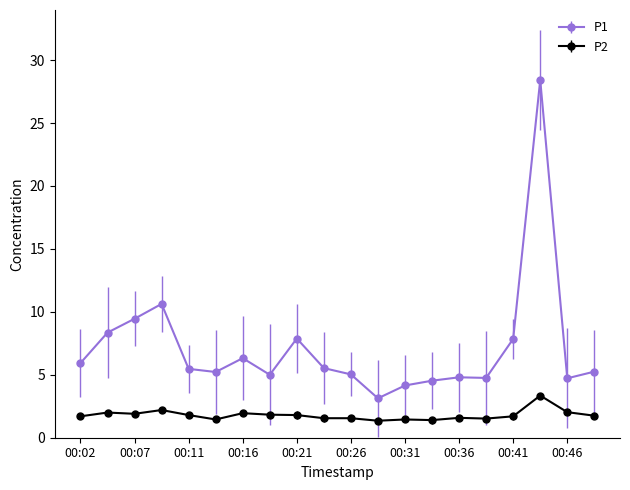

In P2, how many points are higher than both neighbors (excluding endpoints)?

6